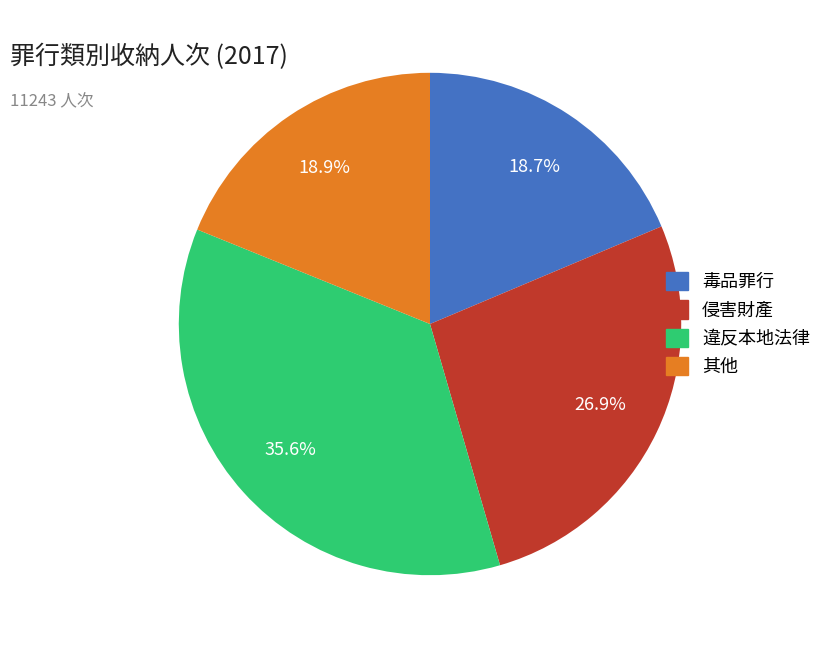

To the nearest percent, what portion does 侵害財產 represent?

27%